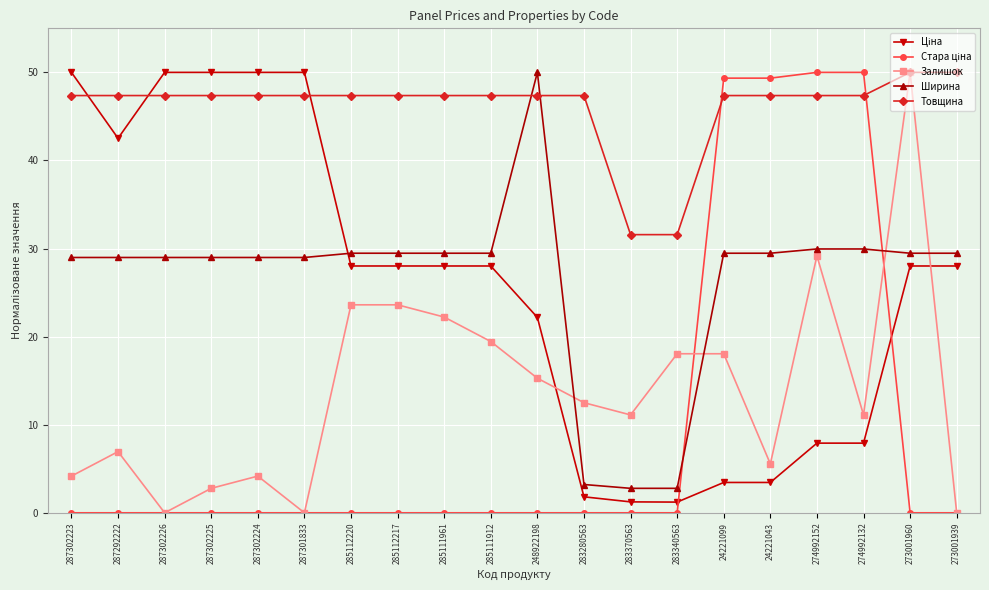

Is the value of Ширина at 274992152 greater than the value of Залишок at 283370563?

Yes